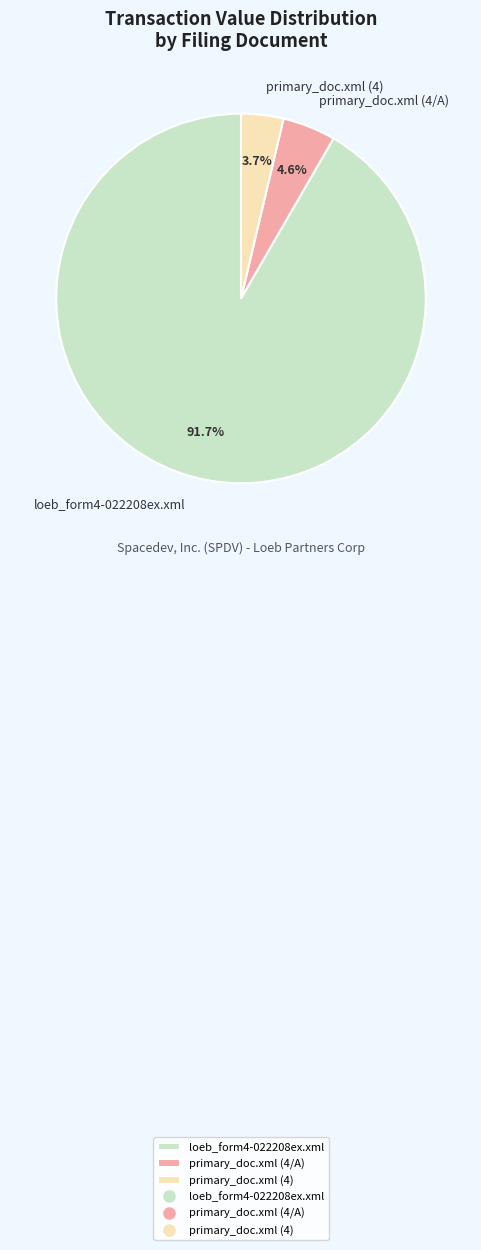

Approximately how many times larger is the value at loeb_form4-022208ex.xml compared to primary_doc.xml (4)?

24.8